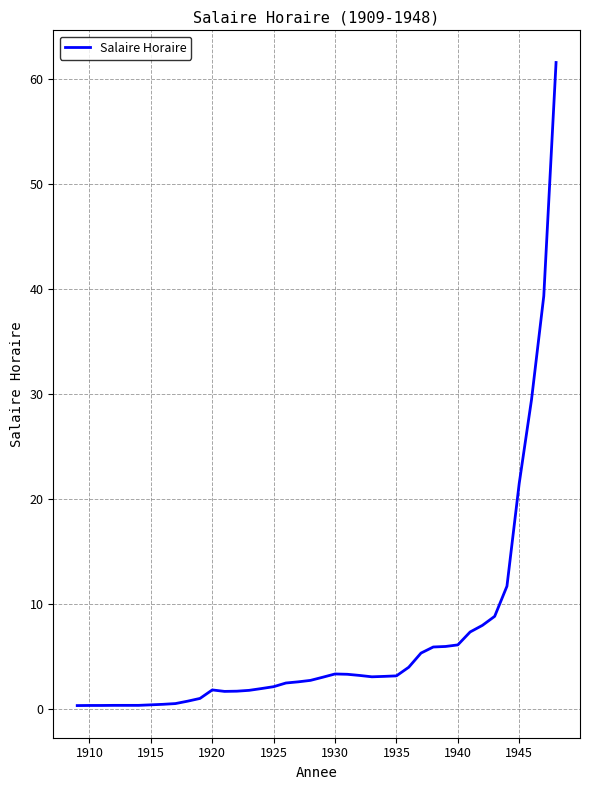

What is the maximum value shown in the chart?

61.6